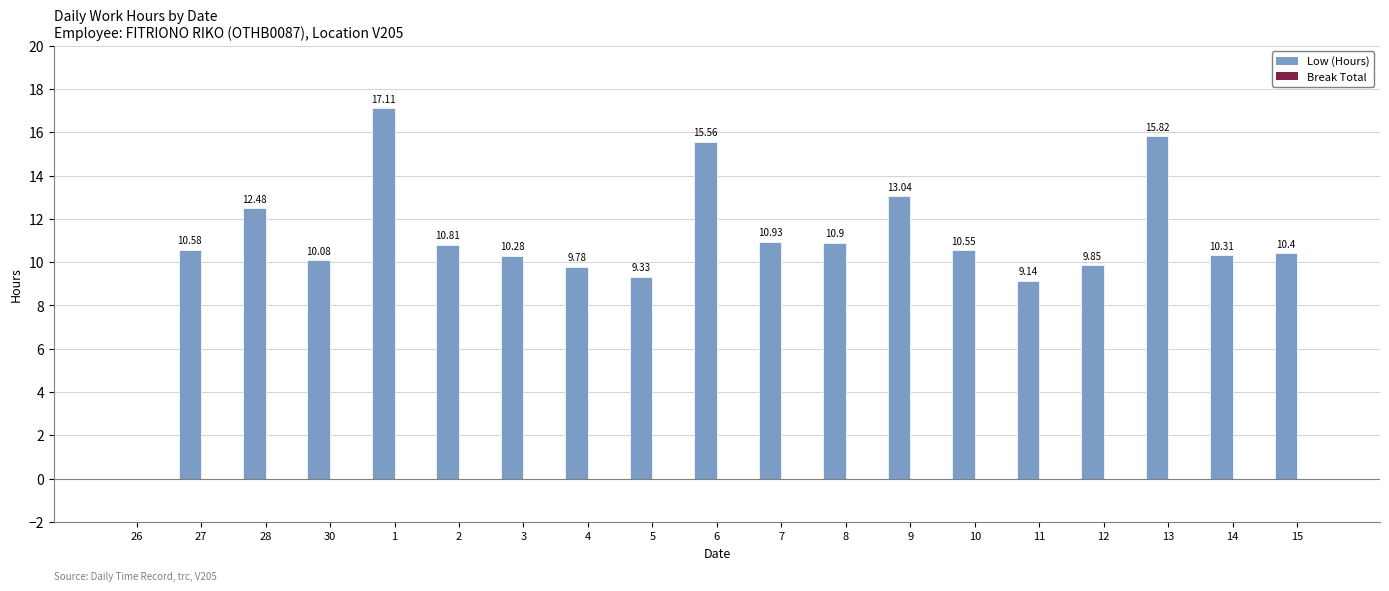

What is the sum of the values at 2 and 6?

26.4